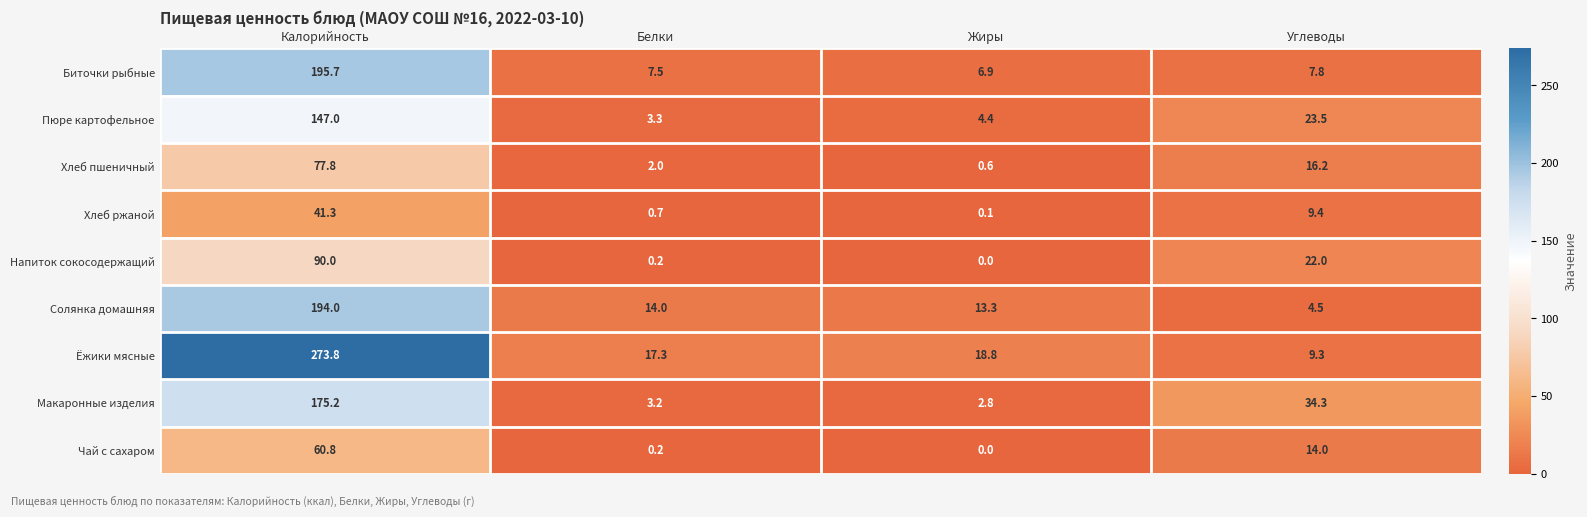

True or false: Макаронные изделия has a value of 20.7 at Углеводы.

False